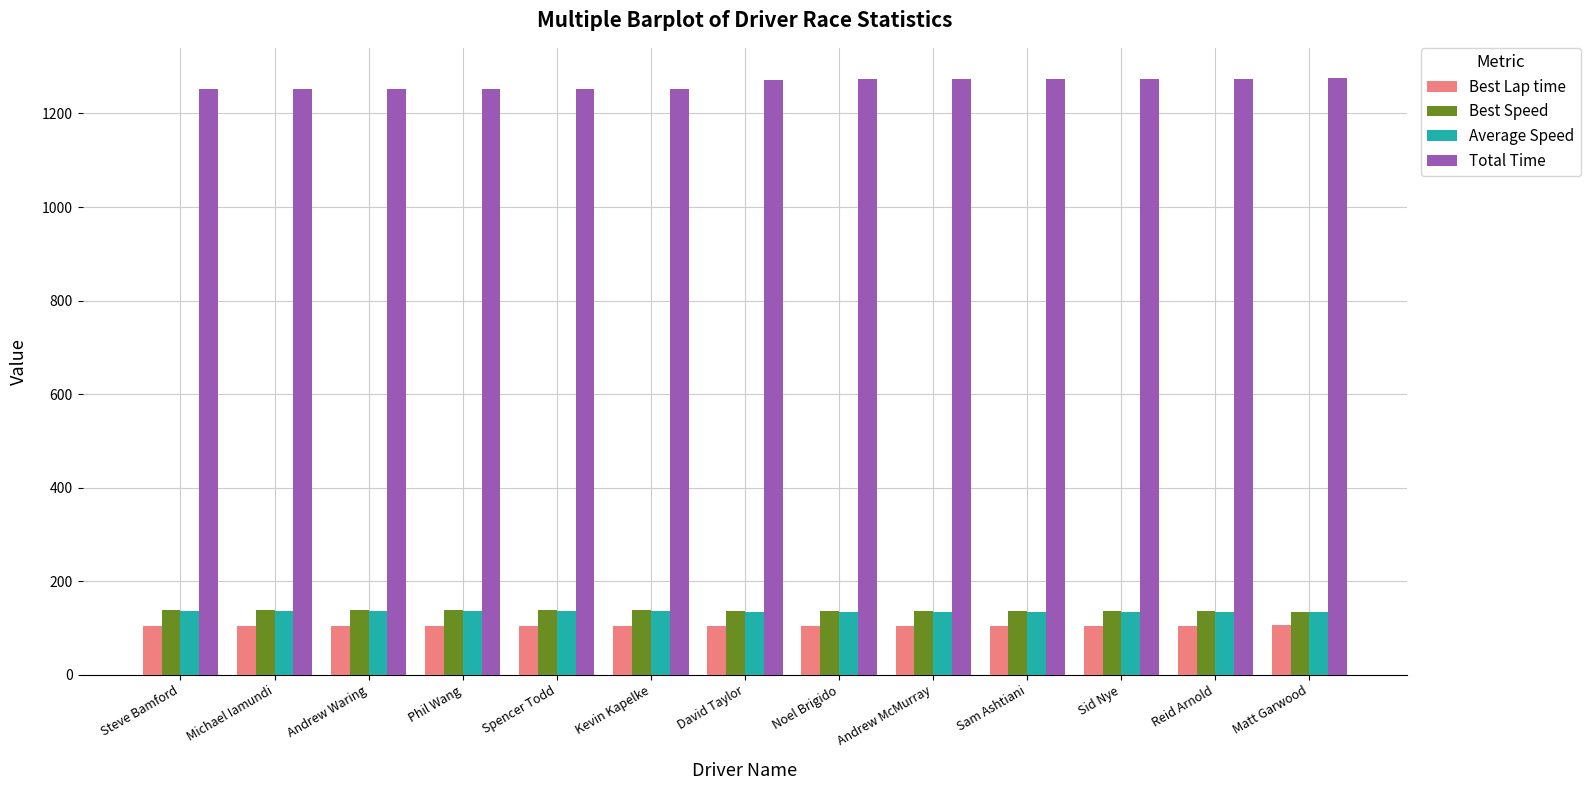

What is the label of the 4th bar from the left?

Phil Wang